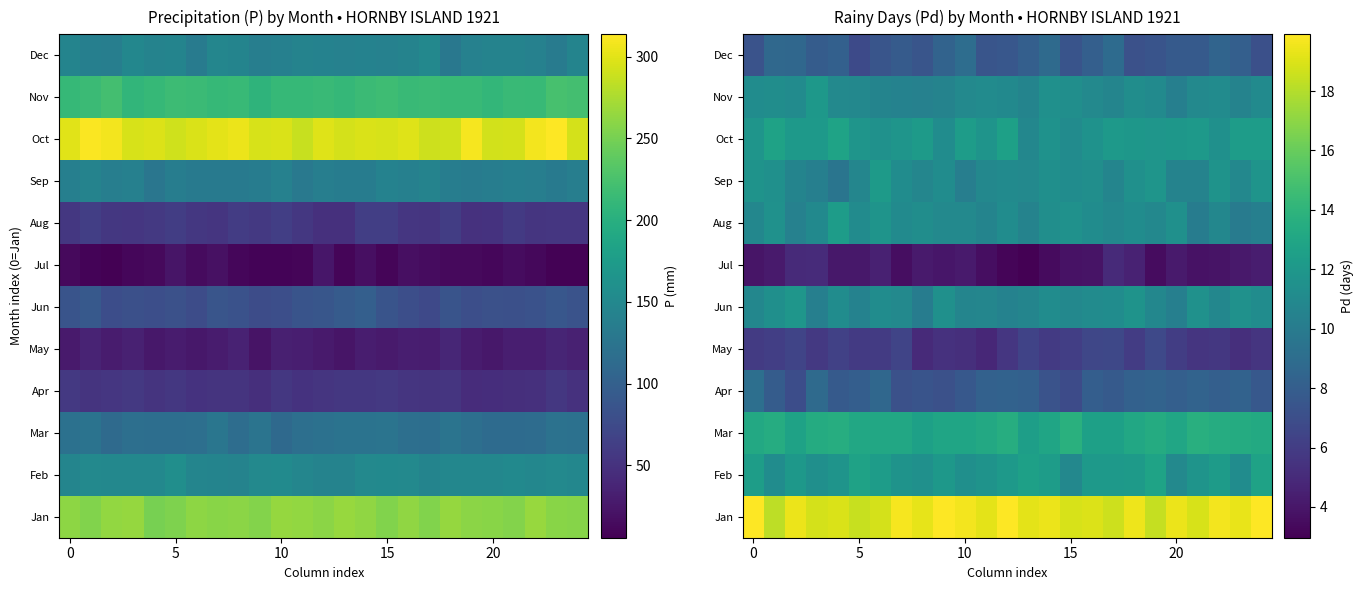

Rank the series by their maximum value, from highest to lowest.

Jan, Mar, Feb, Oct, Aug, Sep, Nov, Jun, Apr, Dec, May, Jul